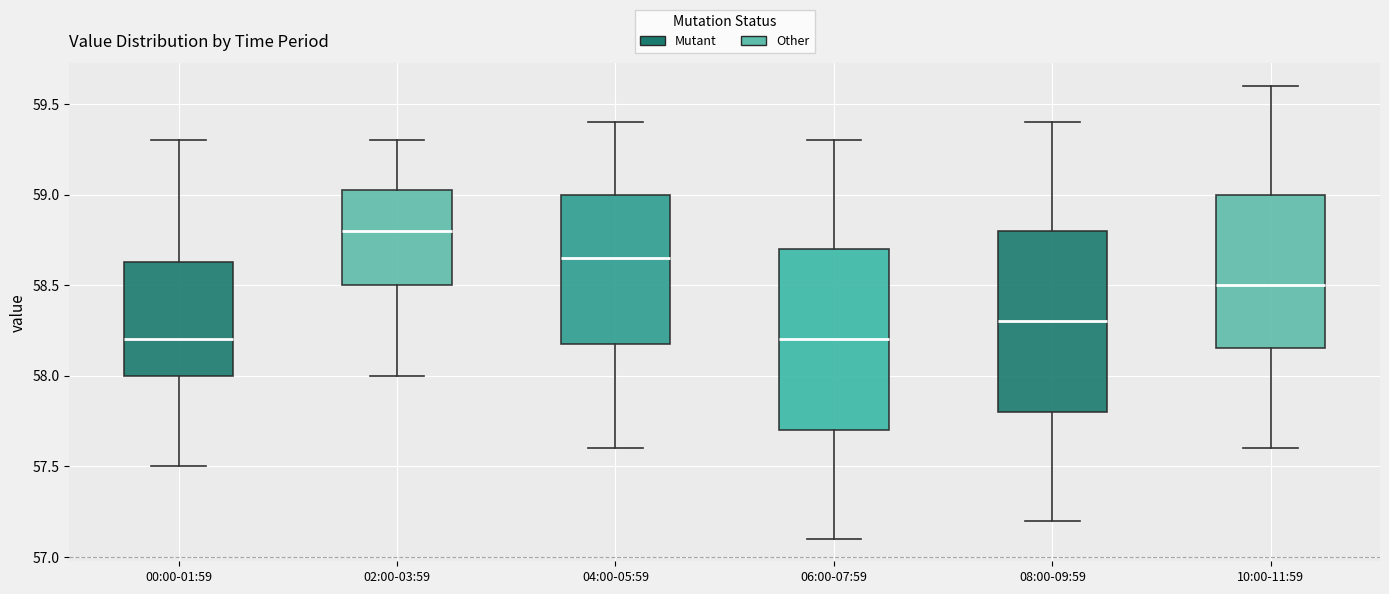

Reading left to right, transcribe this box plot: for each box, give where its median line is, the range the box spans, and where its two whiskers end, as read against the y-axis. The values are not printed on the chart, so give them approximately, as read against the axis.

00:00-01:59: median 58.20, box 58.00 to 58.65, whiskers 57.50 to 59.30
02:00-03:59: median 58.80, box 58.50 to 59.05, whiskers 58.00 to 59.30
04:00-05:59: median 58.65, box 58.20 to 59.00, whiskers 57.60 to 59.40
06:00-07:59: median 58.20, box 57.70 to 58.70, whiskers 57.10 to 59.30
08:00-09:59: median 58.30, box 57.80 to 58.80, whiskers 57.20 to 59.40
10:00-11:59: median 58.50, box 58.15 to 59.00, whiskers 57.60 to 59.60